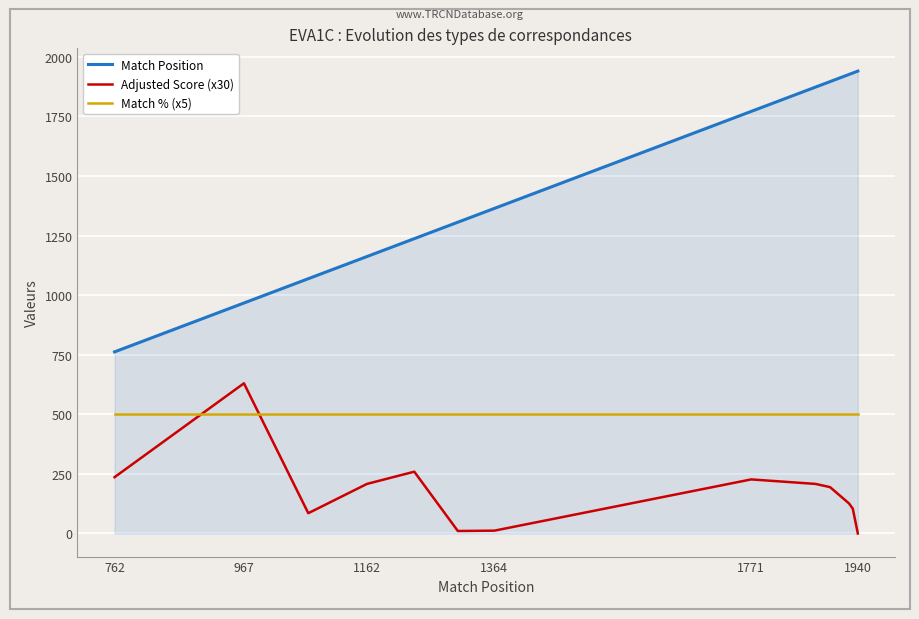

Which series has the widest spread of values?

Match Position